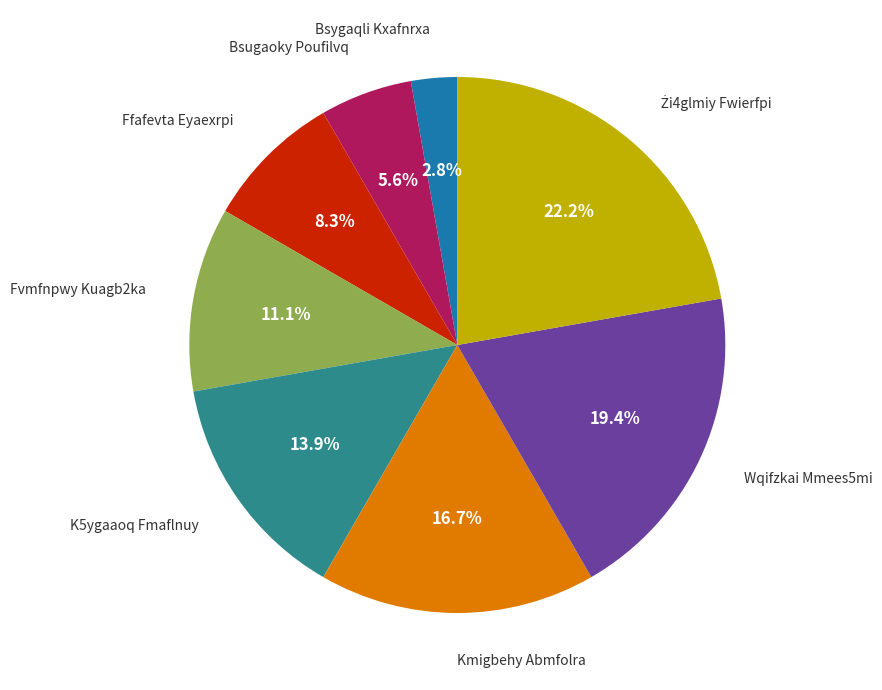

Is there any slice that represents more than half of the pie?

No